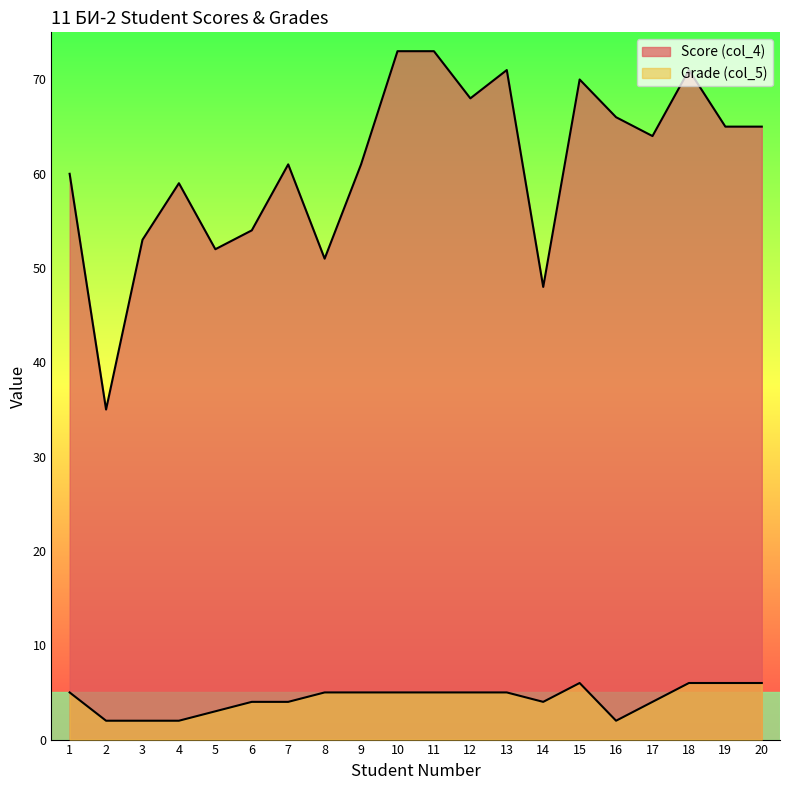

Which series has the widest spread of values?

Score (col_4)